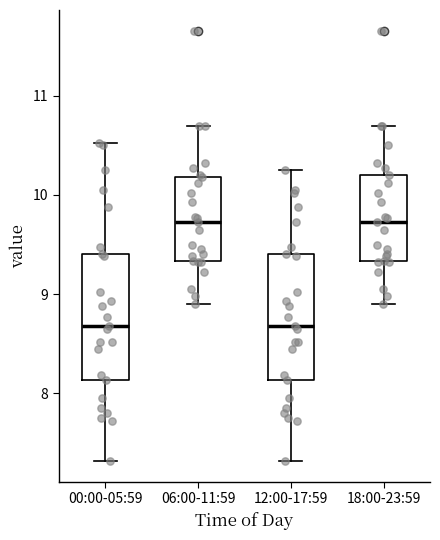

Reading left to right, read every box against the y-axis: the position of its median line, the range the box covers, and the ends of its whiskers. The values are not printed on the chart, so give them approximately, as read against the axis.

00:00-05:59: median 8.7, box 8.1 to 9.4, whiskers 7.3 to 10.5
06:00-11:59: median 9.7, box 9.3 to 10.2, whiskers 8.9 to 10.7
12:00-17:59: median 8.7, box 8.1 to 9.4, whiskers 7.3 to 10.3
18:00-23:59: median 9.7, box 9.3 to 10.2, whiskers 8.9 to 10.7